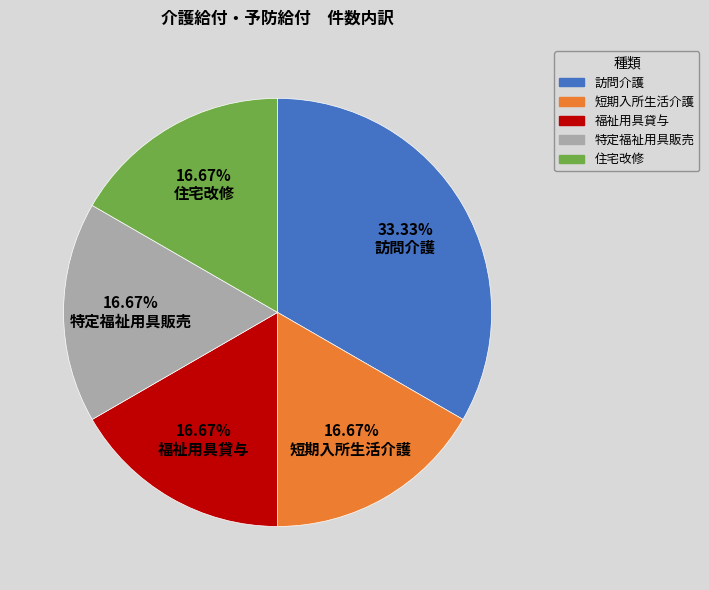

Count the number of slices in the pie.

5